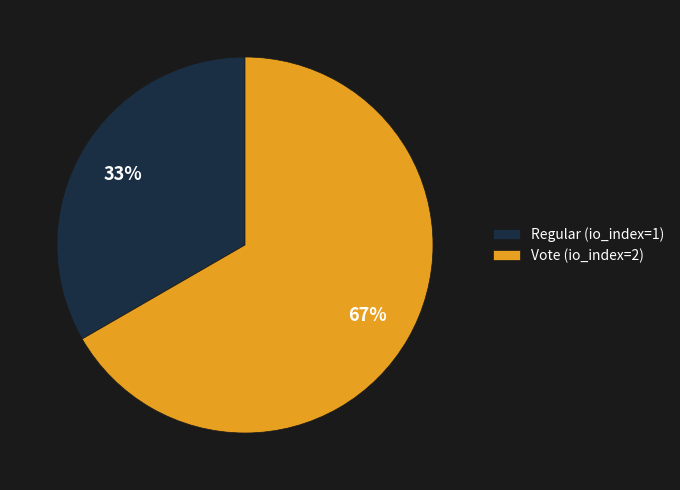

Approximately how many times larger is the value at Vote (io_index=2) compared to Regular (io_index=1)?

2.0